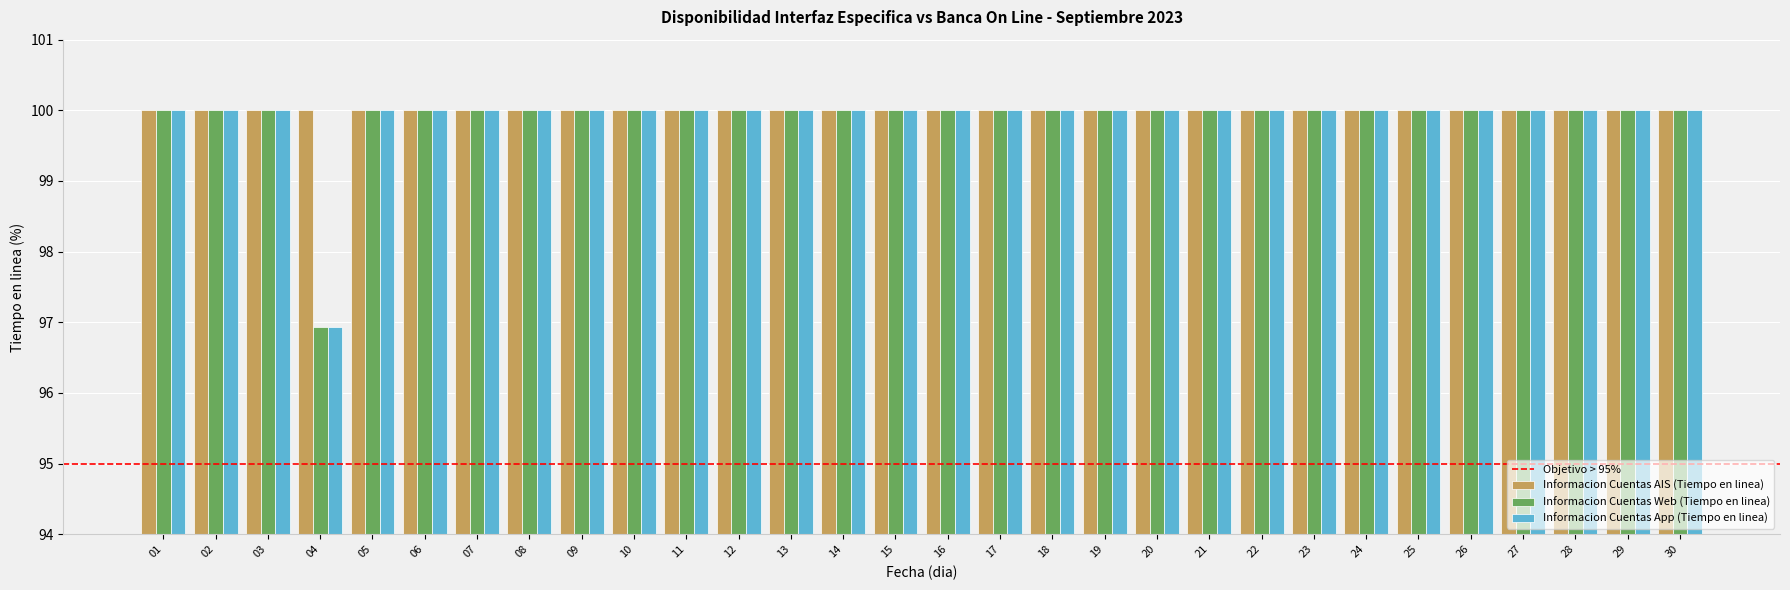

How many bars are there in each group?

3